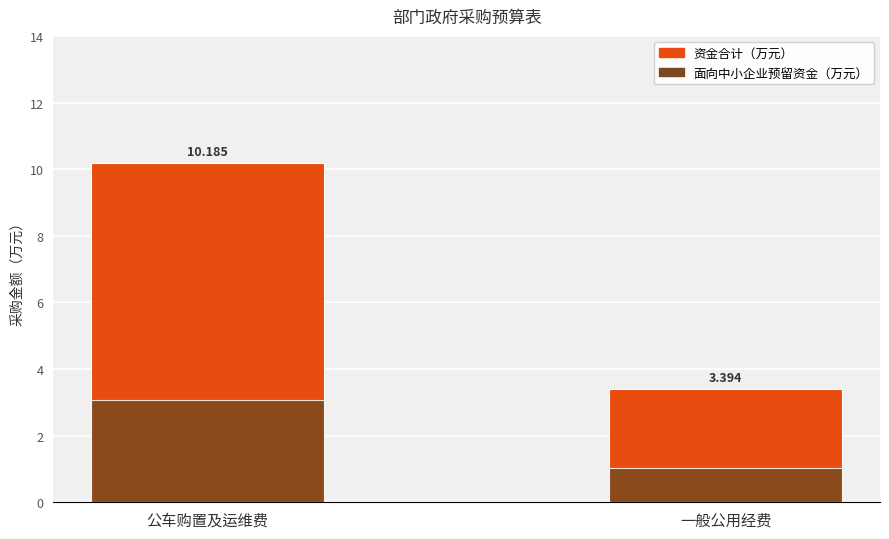

How many bars are there in total?

4